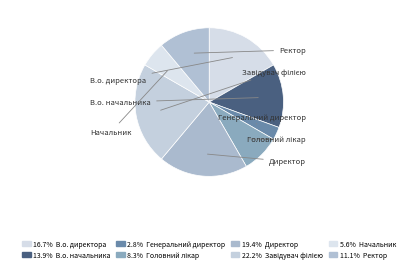

Does any single category account for the majority?

No